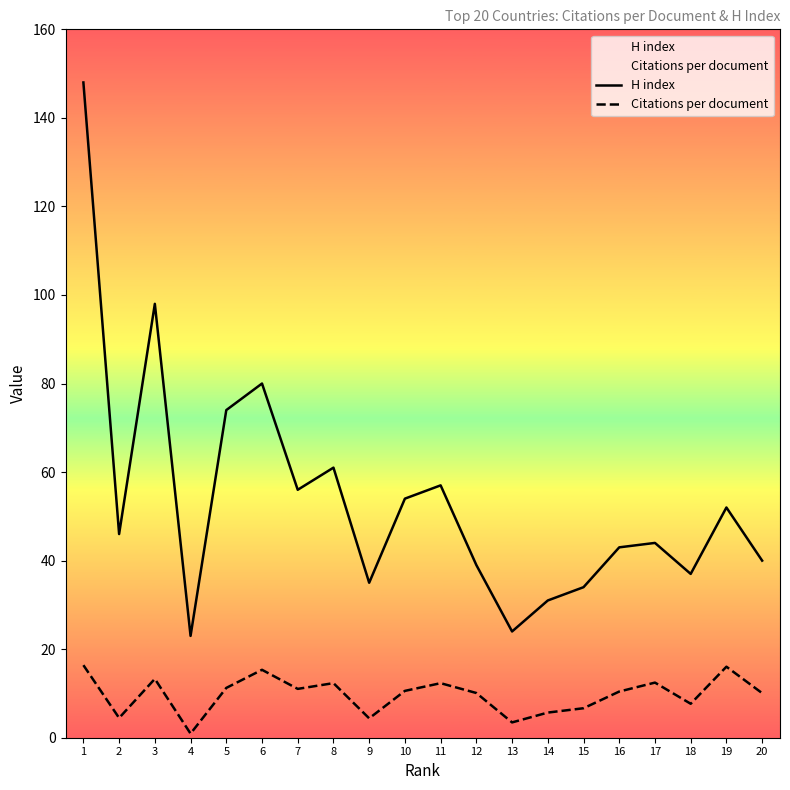

Is this an area chart (filled region under the line)?

No